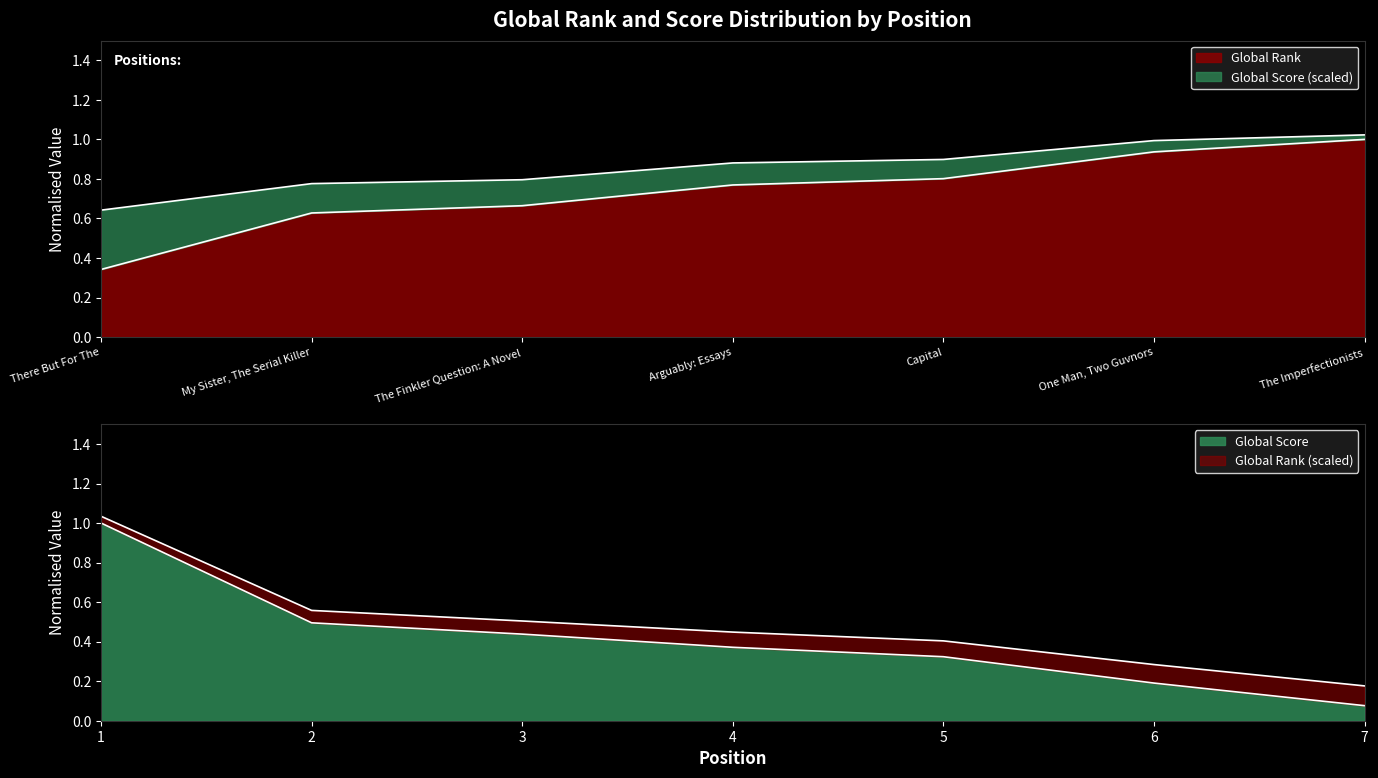

What is the average value of the Global Rank series?

0.7